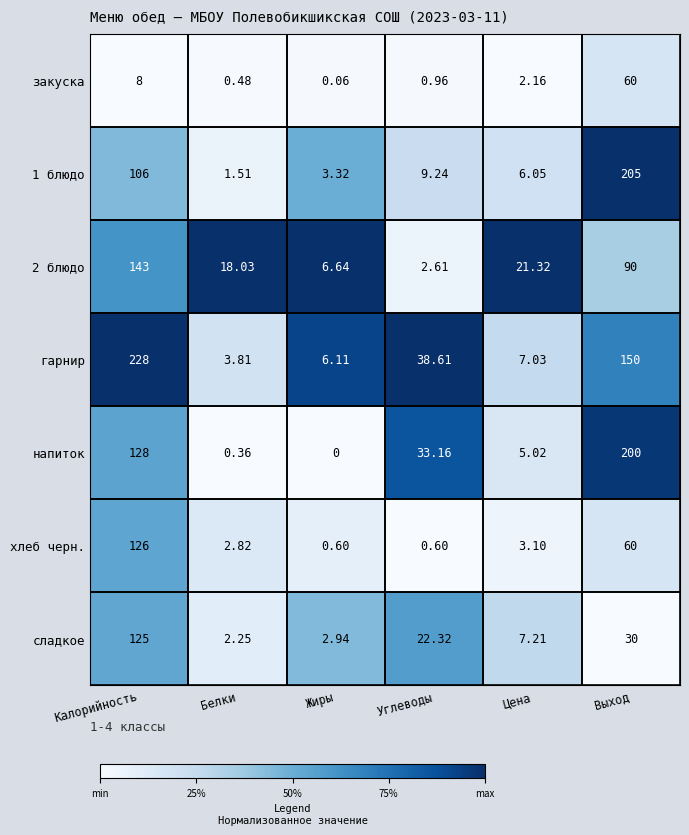

Rank the categories by напиток value from lowest to highest.

Жиры, Белки, Цена, Углеводы, Калорийность, Выход